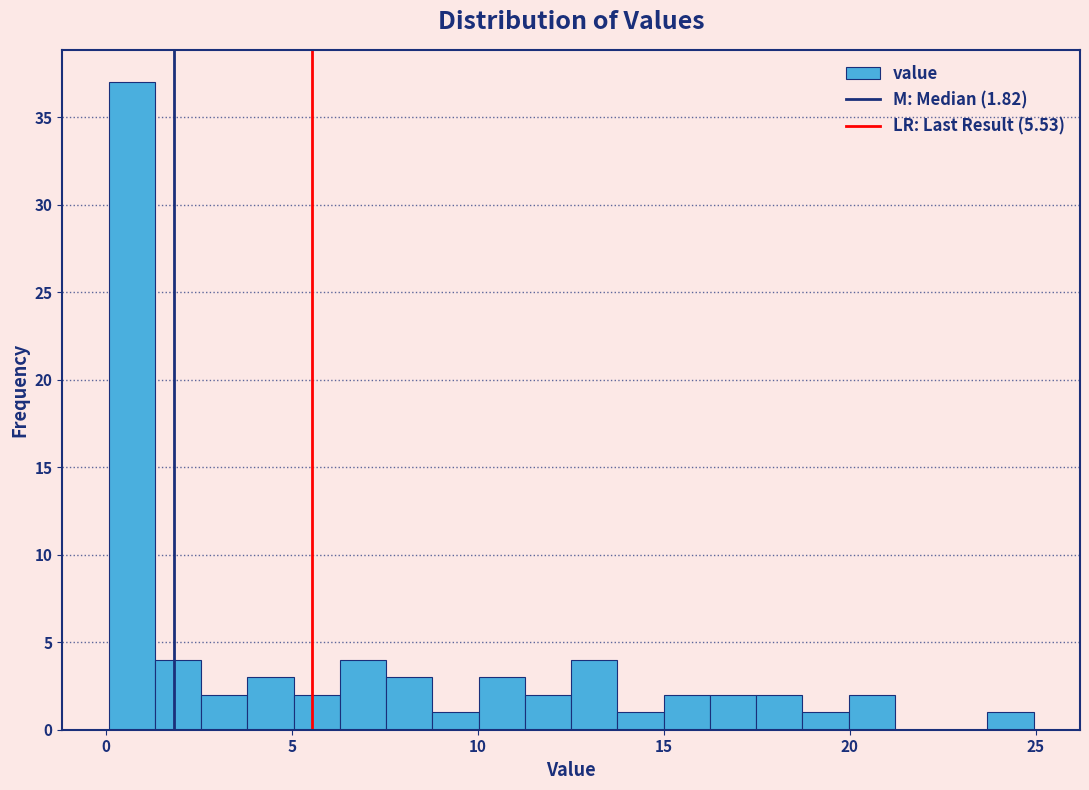

Read against the x-axis, roughly where is the centre of the tallest bar?

0.5